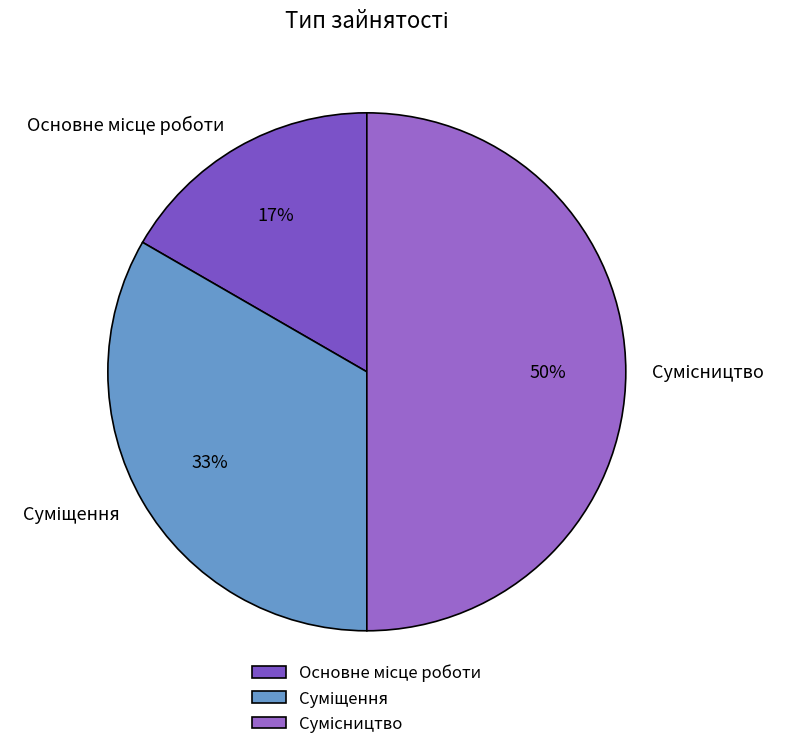

To the nearest percent, what is the average slice percentage?

33%